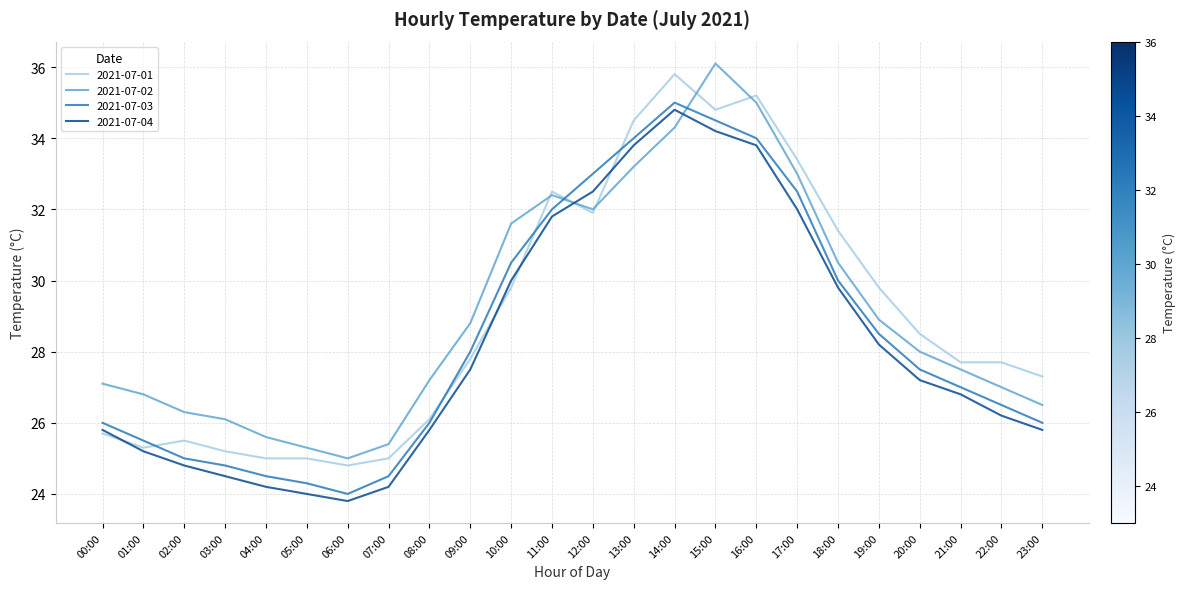

What is the sum of all 2021-07-04 values?

676.7